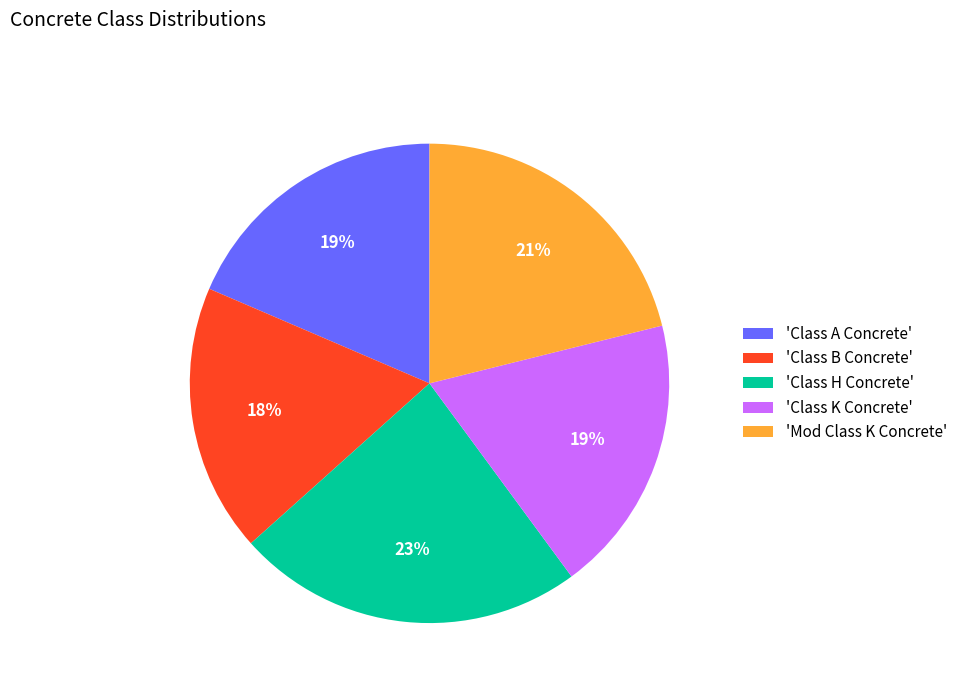

Which category has the biggest portion of the pie?

'Class H Concrete'